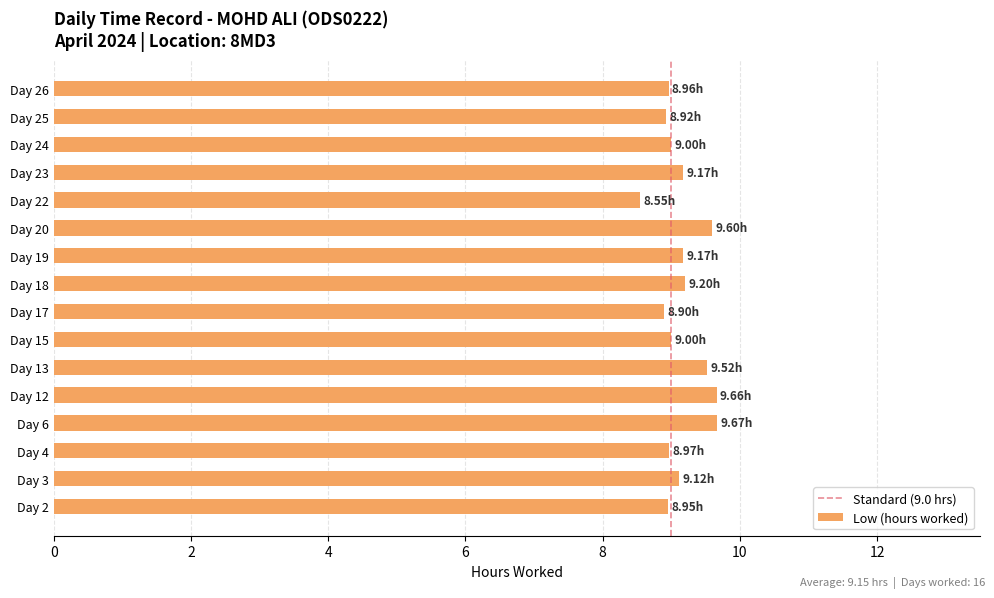

Count the number of data series in this chart.

1